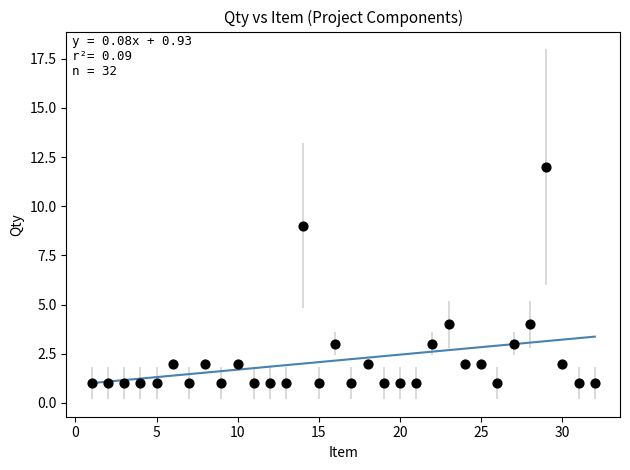

What is the range of Y values (max minus min)?

11